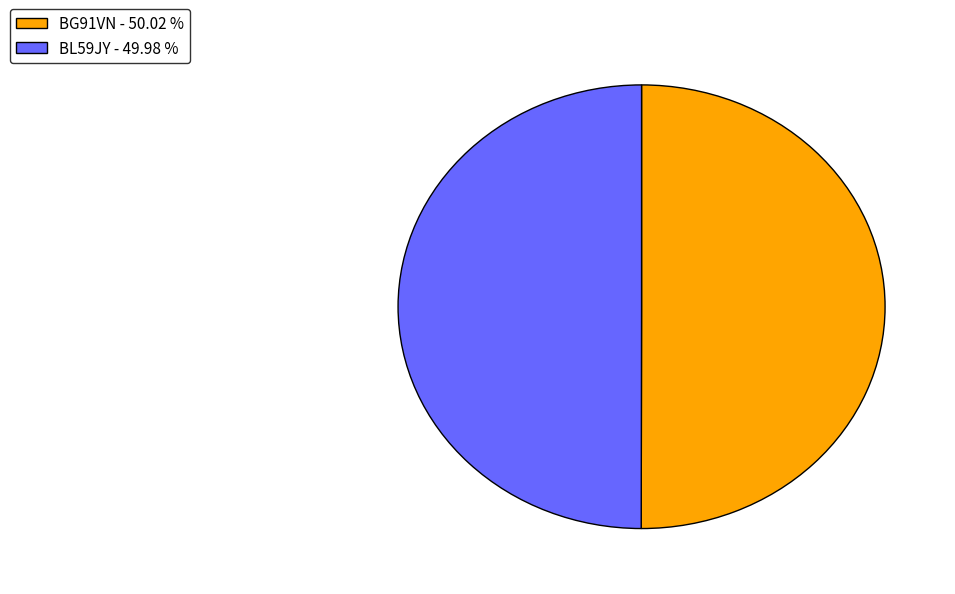

Combined, do BL59JY - 49.98 % and BG91VN - 50.02 % account for over 50%?

Yes